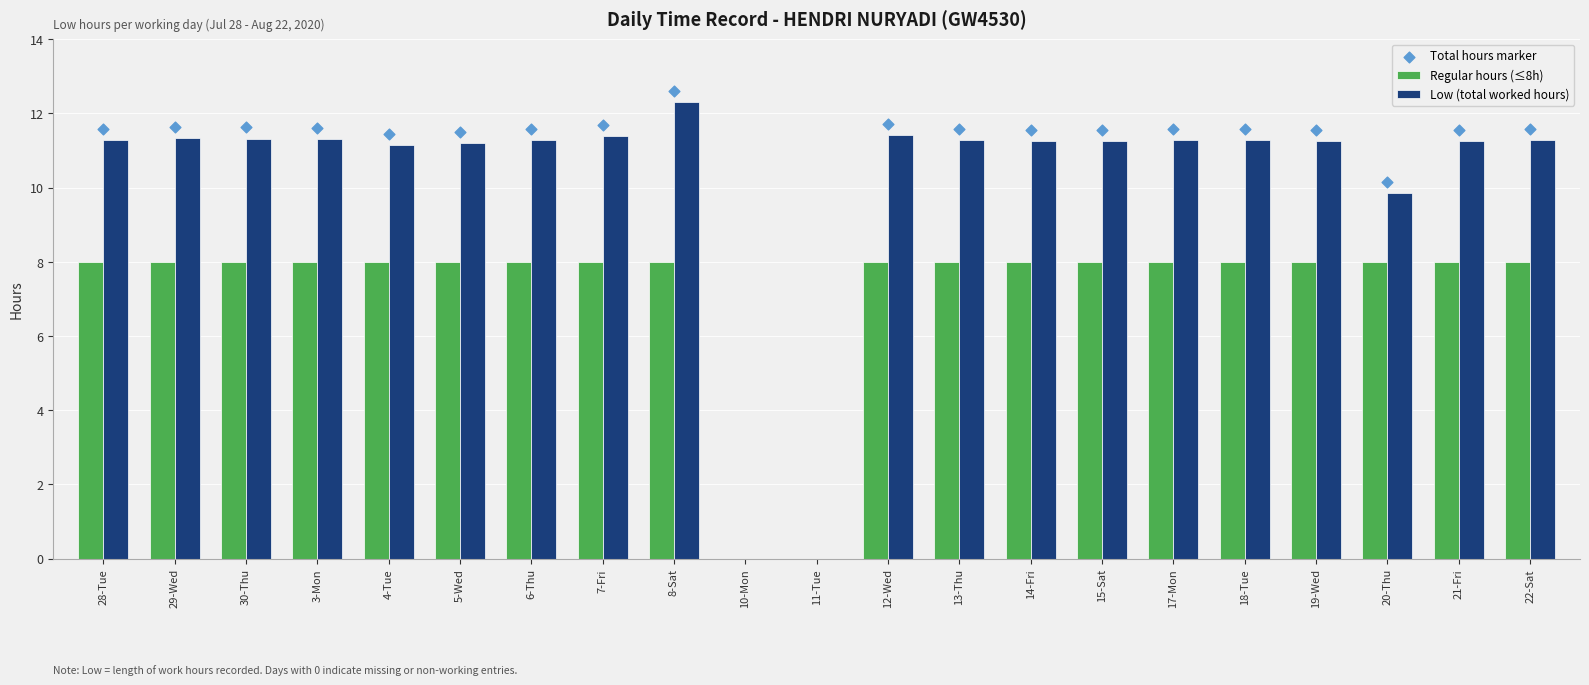

At how many categories does at least one series exceed 10?

19